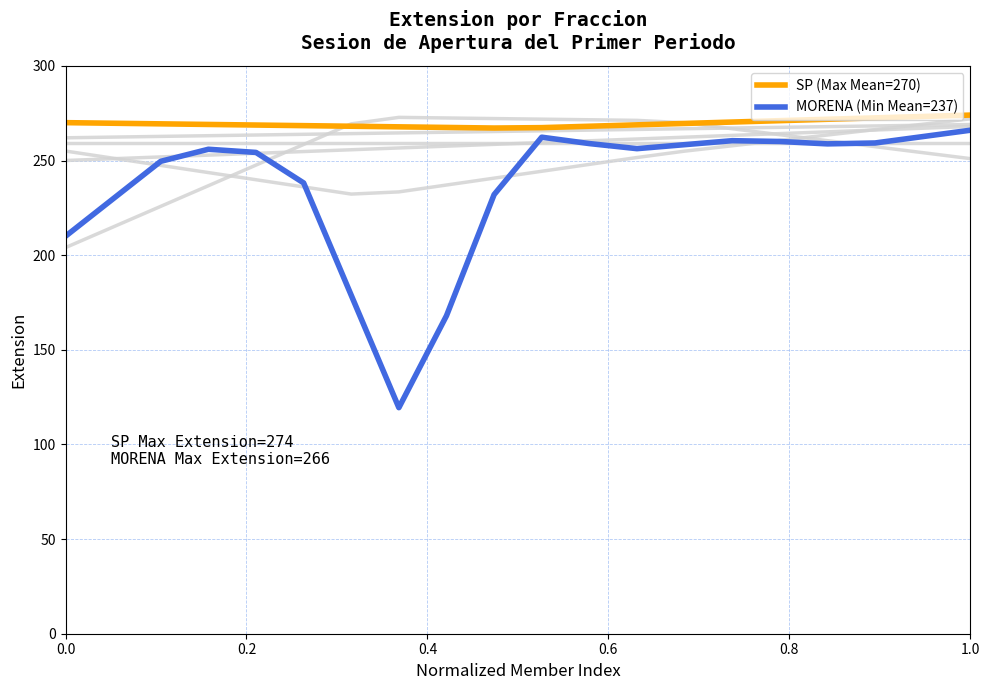

Which series has the largest range (max minus min)?

MORENA (Min Mean=237)